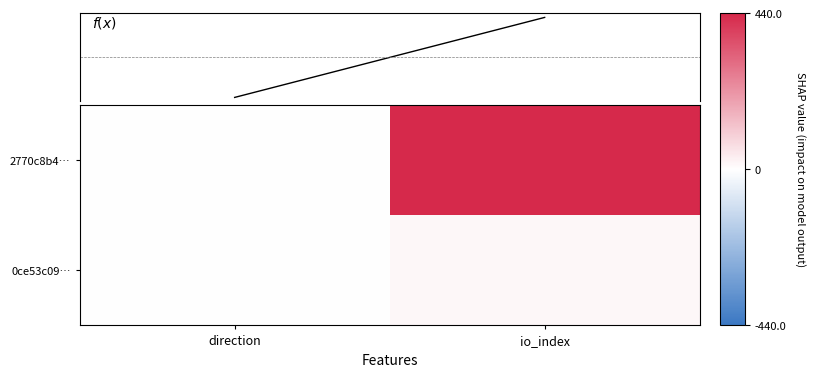

Which has a higher value, io_index or direction?

io_index